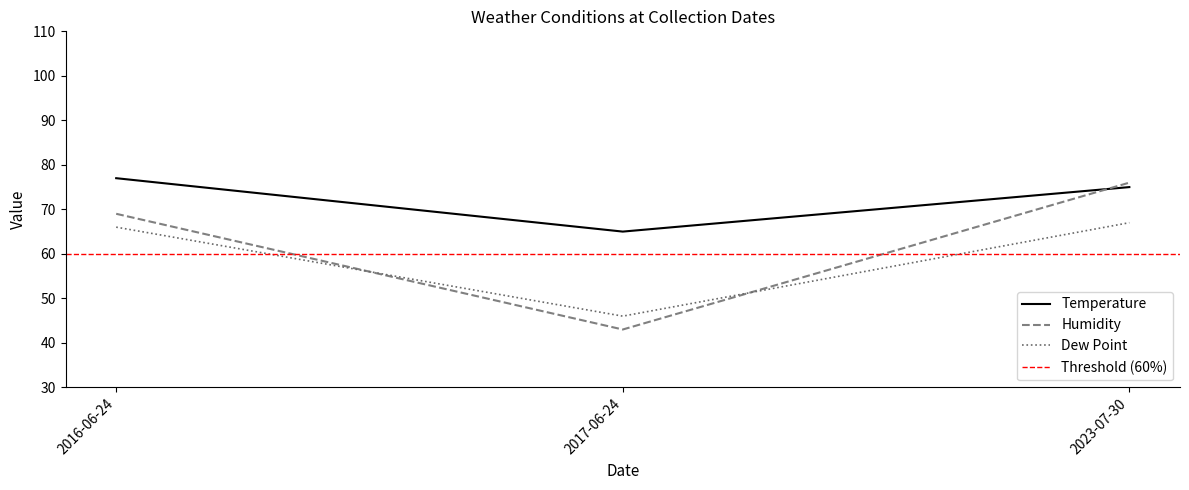

Where does the Dew Point series first go above 66?

2023-07-30